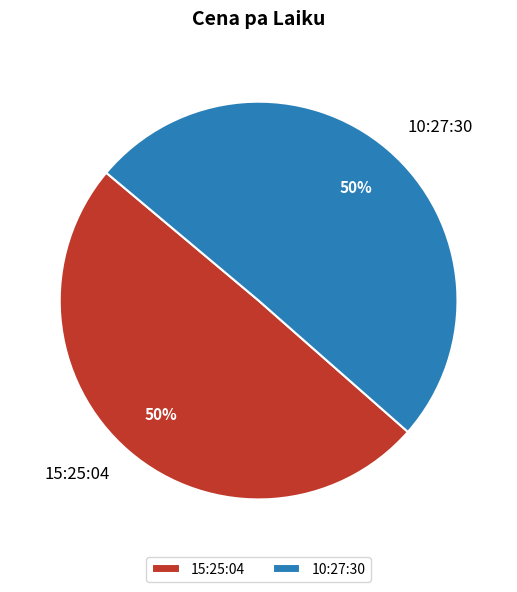

What is the ratio of the value at 15:25:04 to the value at 10:27:30?

1.0